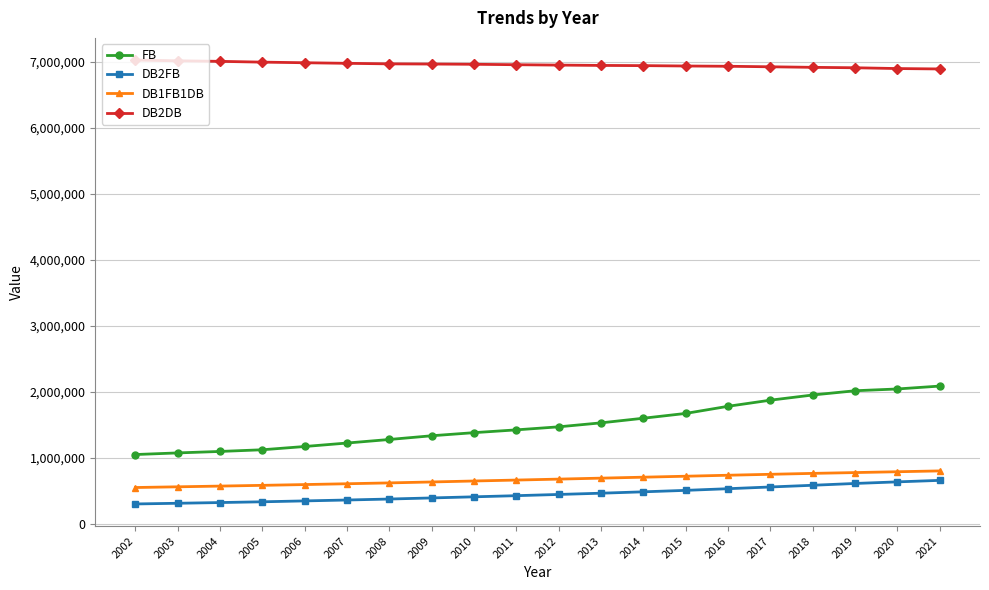

True or false: FB and DB2FB intersect in this chart.

False